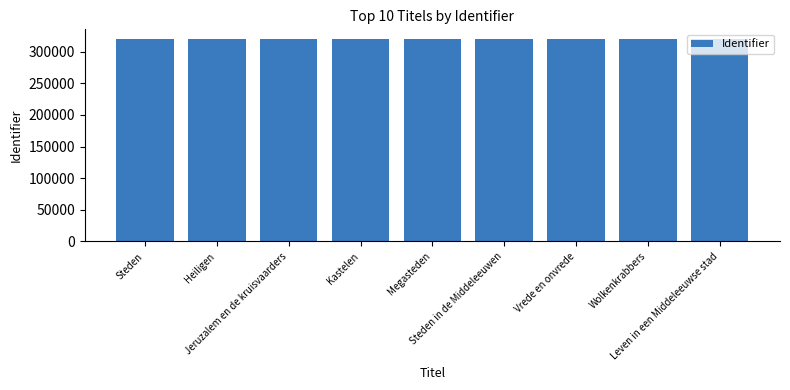

What is the label of the 5th bar from the left?

Megasteden